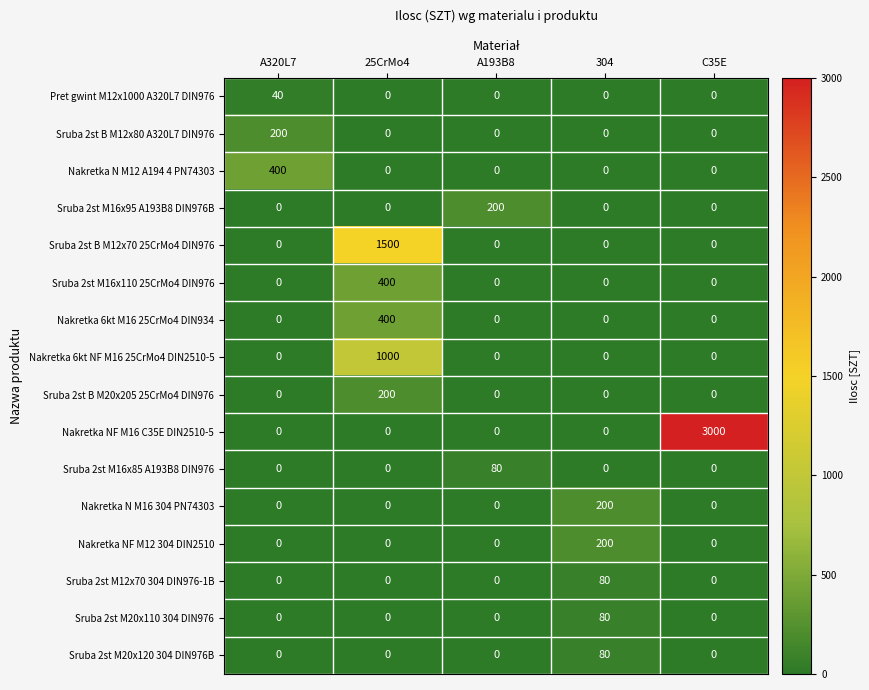

What is the approximate value of Sruba 2st B M20x205 25CrMo4 DIN976 at 25CrMo4?

200